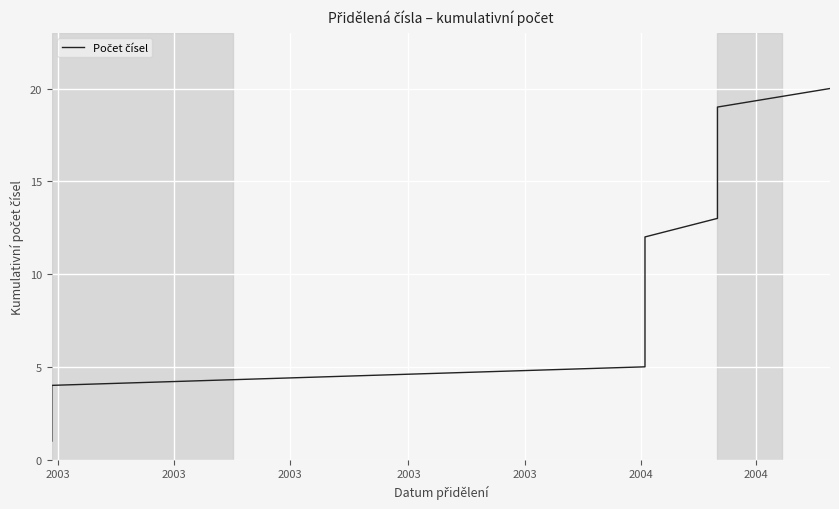

Reading right to left, transcribe all the data shown in this chart.

20	19	18	17	16	15	14	13	12	11	10	9	8	7	6	5	4	3	2	1